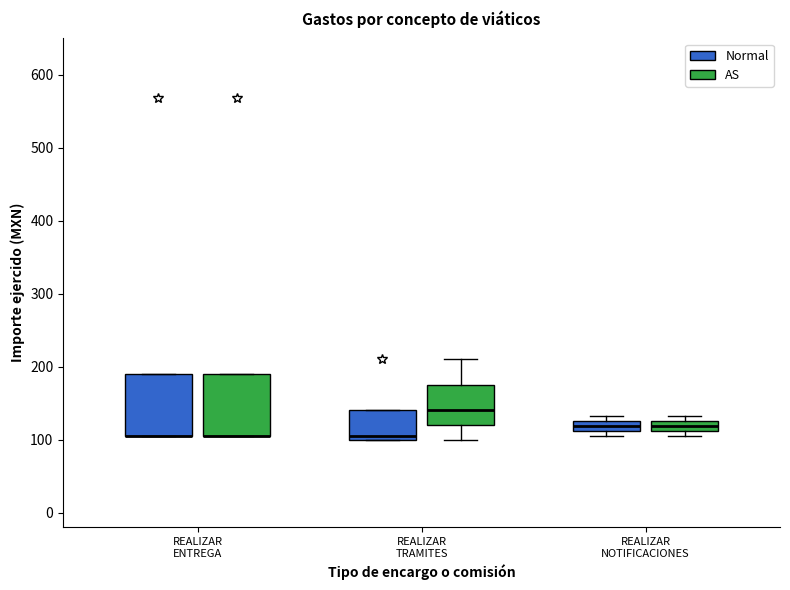

Where is the upper edge of the box for REALIZAR NOTIFICACIONES (Normal) on the y-axis? The values are not printed on the chart, so give them approximately, as read against the axis.

130